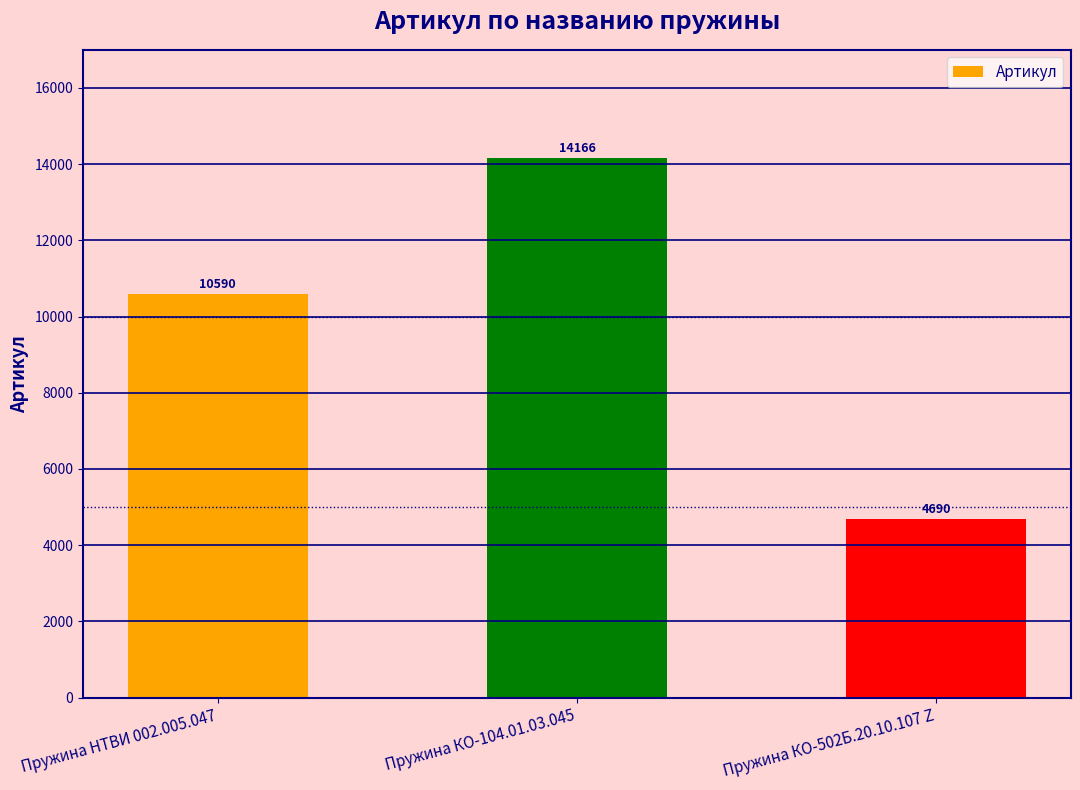

Reading right to left, list all the values displayed in this chart.

4690	14166	10590